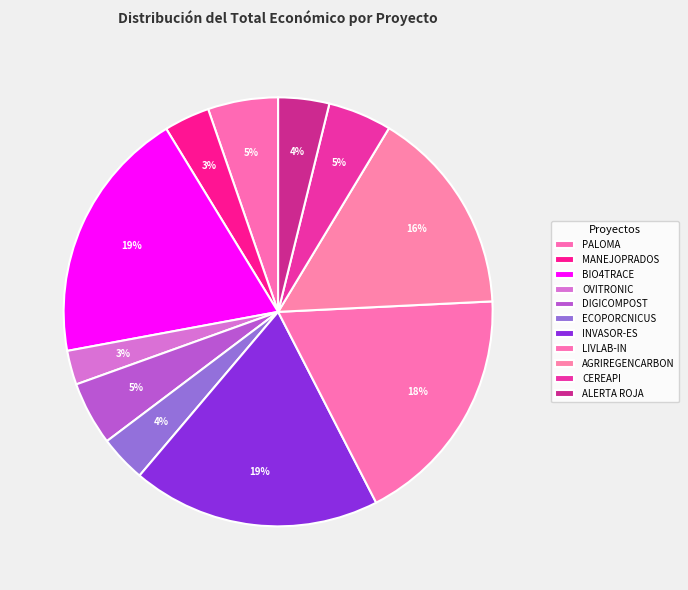

To the nearest percent, what is the average slice percentage?

9%